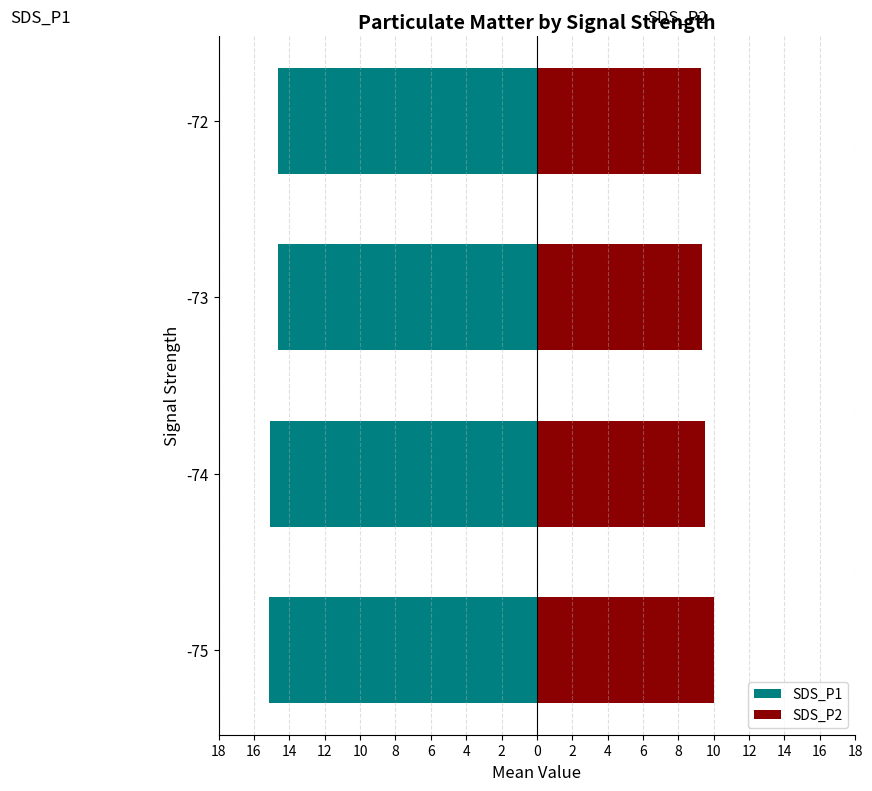

What is the average value of the SDS_P2 series?

9.5